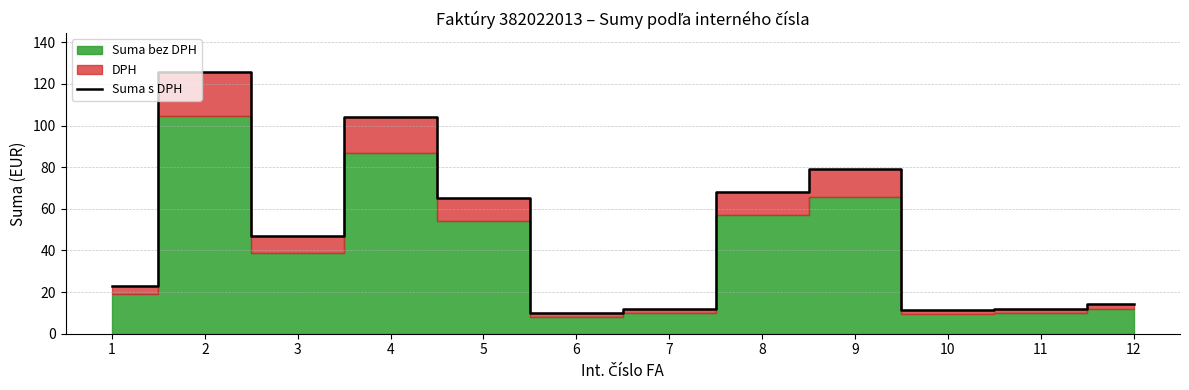

The value at 1 is 22.9. True or false?

True